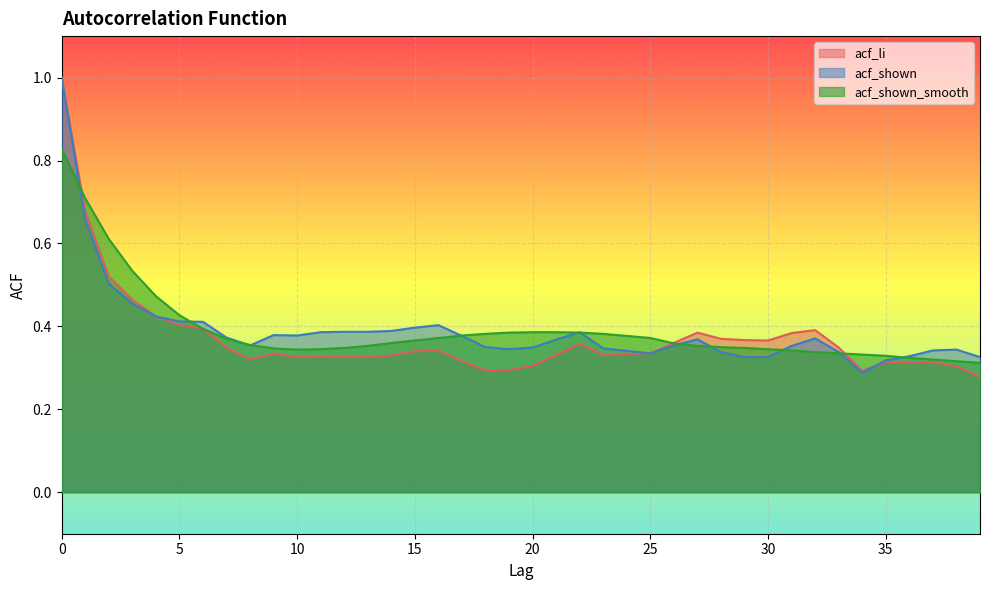

In acf_shown_smooth, how many points are lower than both neighbors (excluding endpoints)?

1